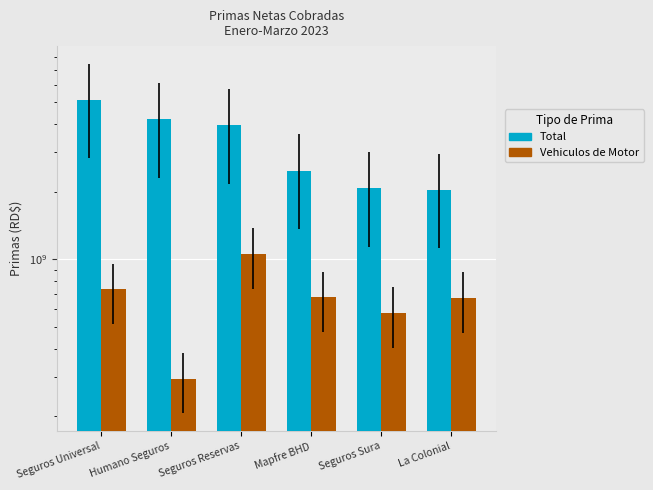

At which label does Vehiculos de Motor reach its minimum?

Humano Seguros